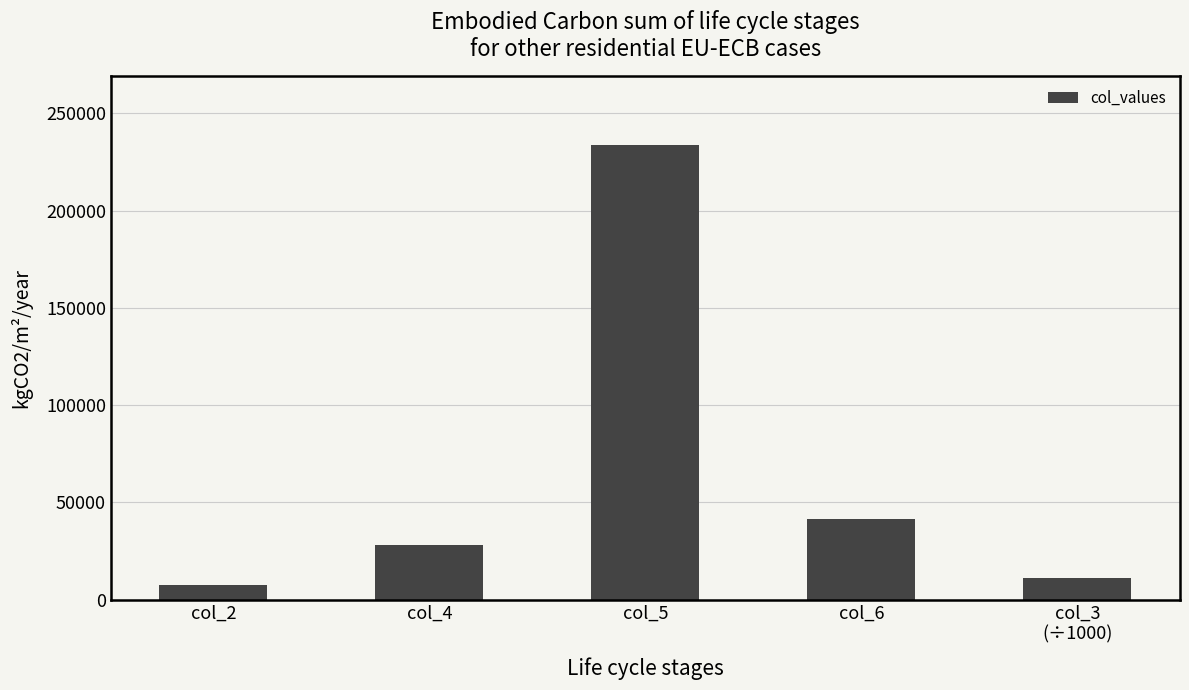

Does the chart contain stacked bars?

No